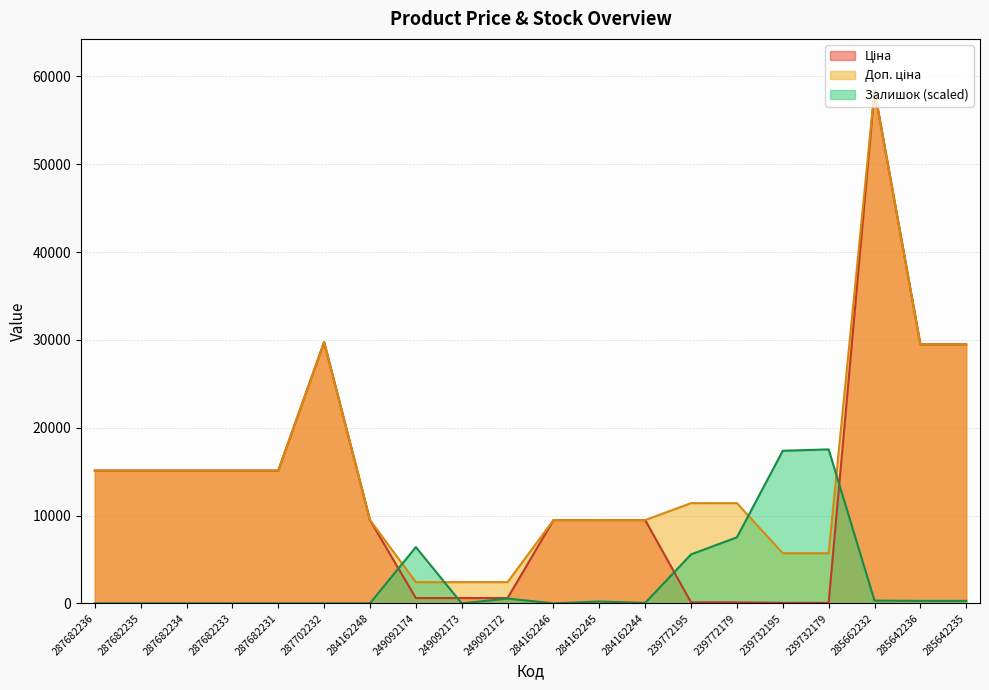

True or false: Ціна and Доп. ціна intersect in this chart.

False